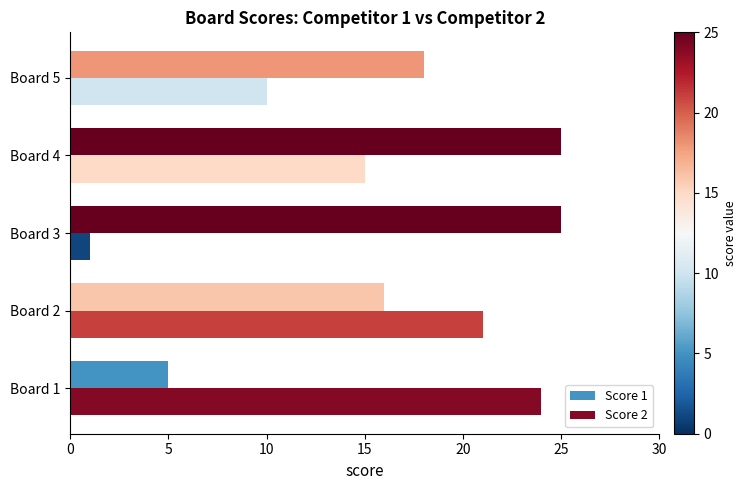

At which category does the chart reach its minimum across all series?

Board 3